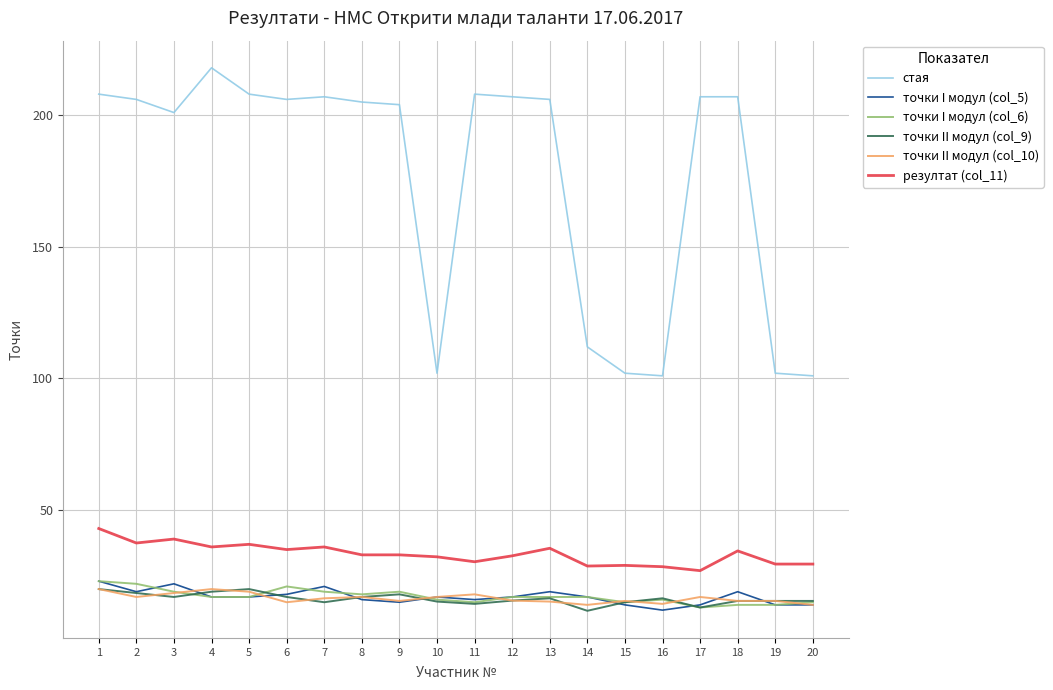

What is the difference between the second highest and second lowest values in the точки I модул (col_6) series?

8.0